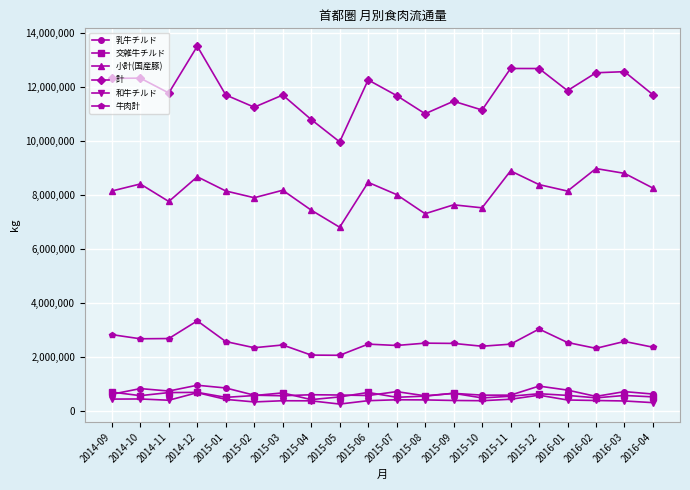

Which series has the largest total across all categories?

計